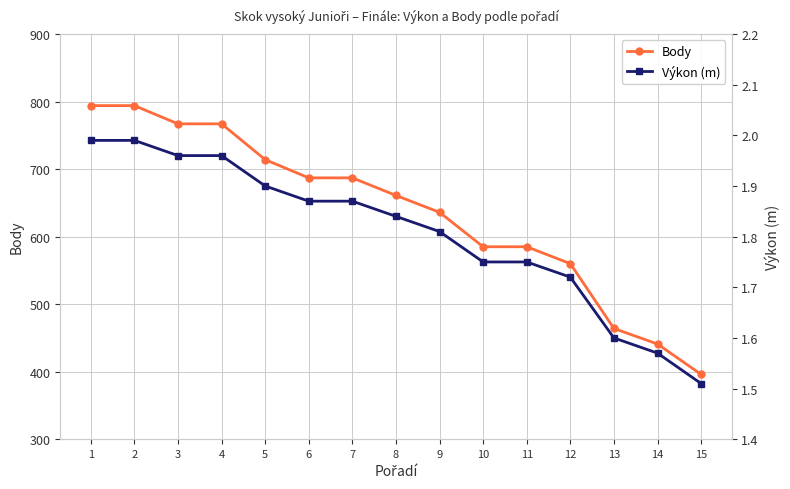

Which series has the widest spread of values?

Body